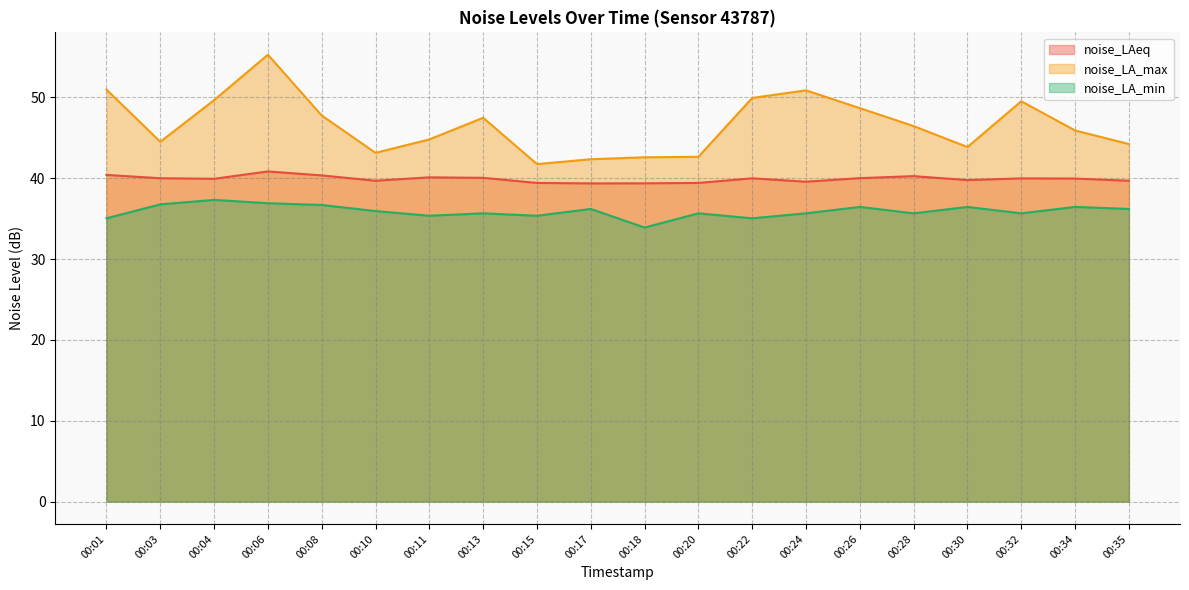

Rank the series by their average value, from lowest to highest.

noise_LA_min, noise_LAeq, noise_LA_max